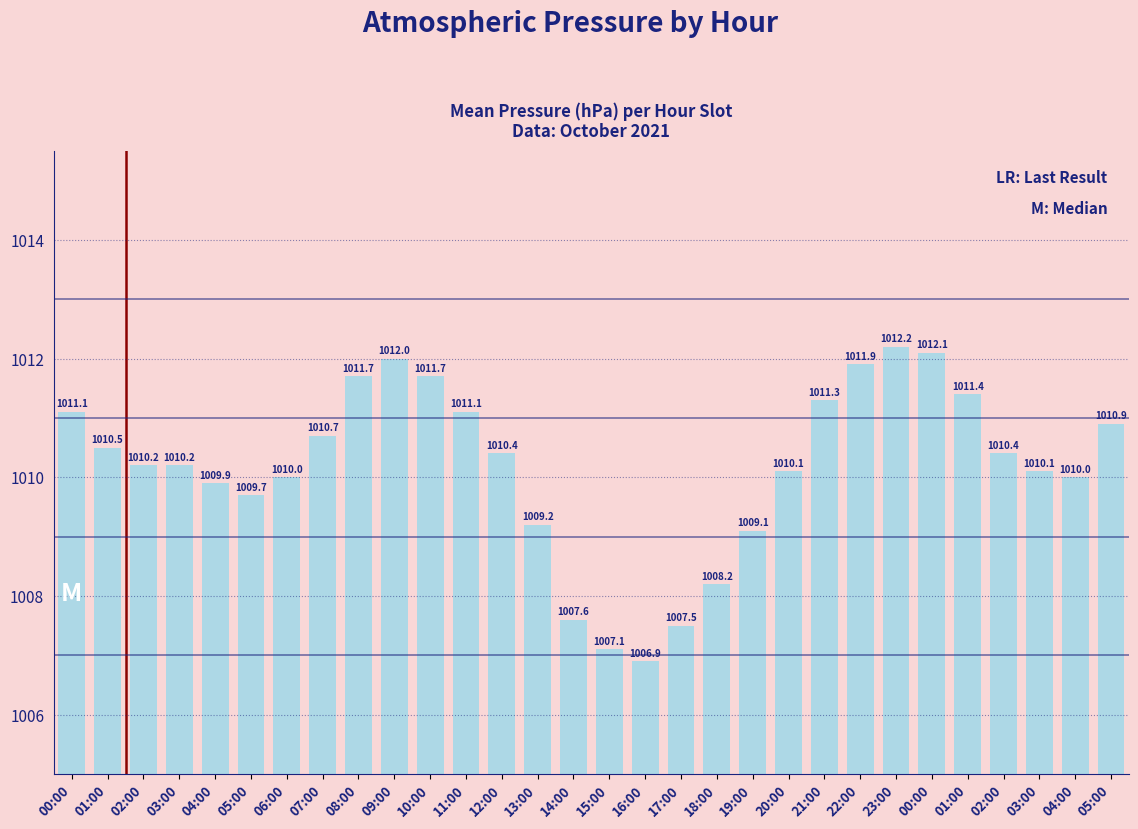

What is the label of the 7th bar from the right?

23:00